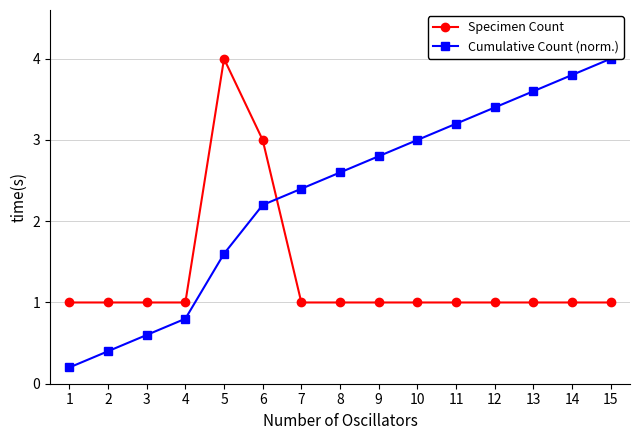

Which series ends up on top after the final intersection of Specimen Count and Cumulative Count (norm.)?

Cumulative Count (norm.)